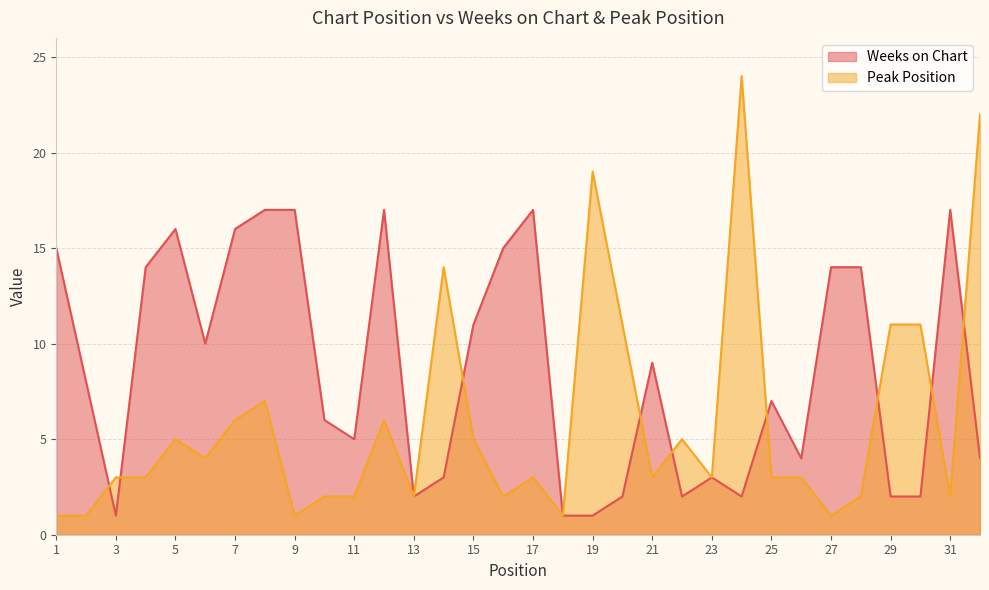

Rank the categories by Weeks on Chart value from highest to lowest.

8, 9, 12, 17, 31, 5, 7, 1, 16, 4, 27, 28, 15, 6, 21, 2, 25, 10, 11, 26, 32, 14, 23, 13, 20, 22, 24, 29, 30, 3, 18, 19